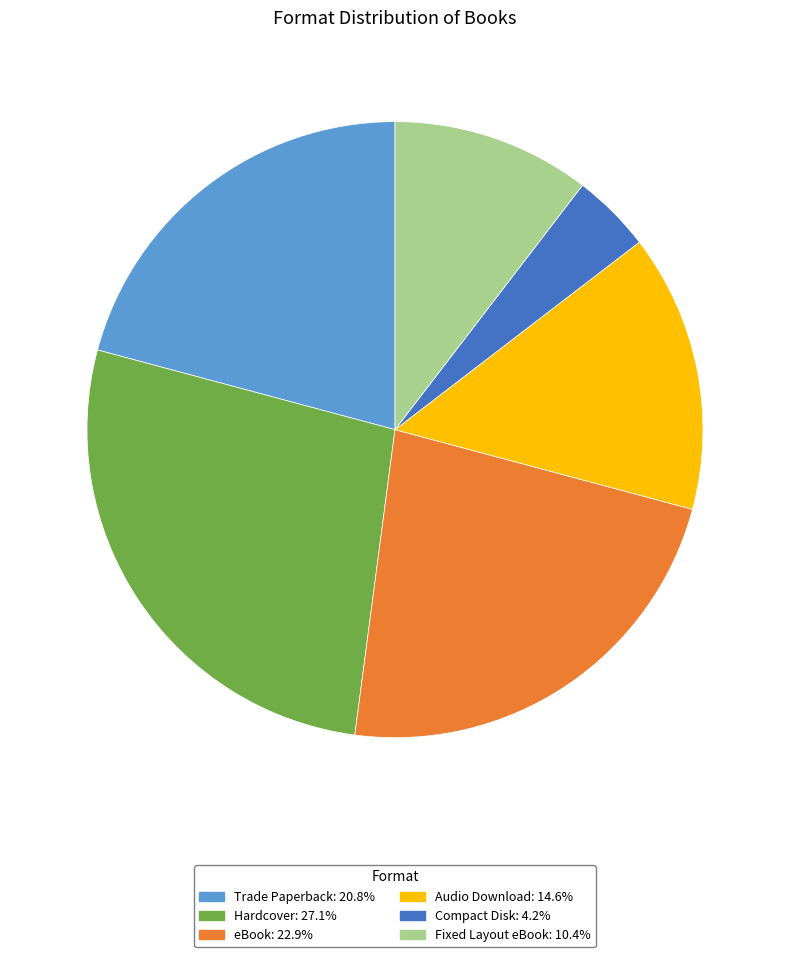

Is the sum of Trade Paperback and eBook greater than half?

No